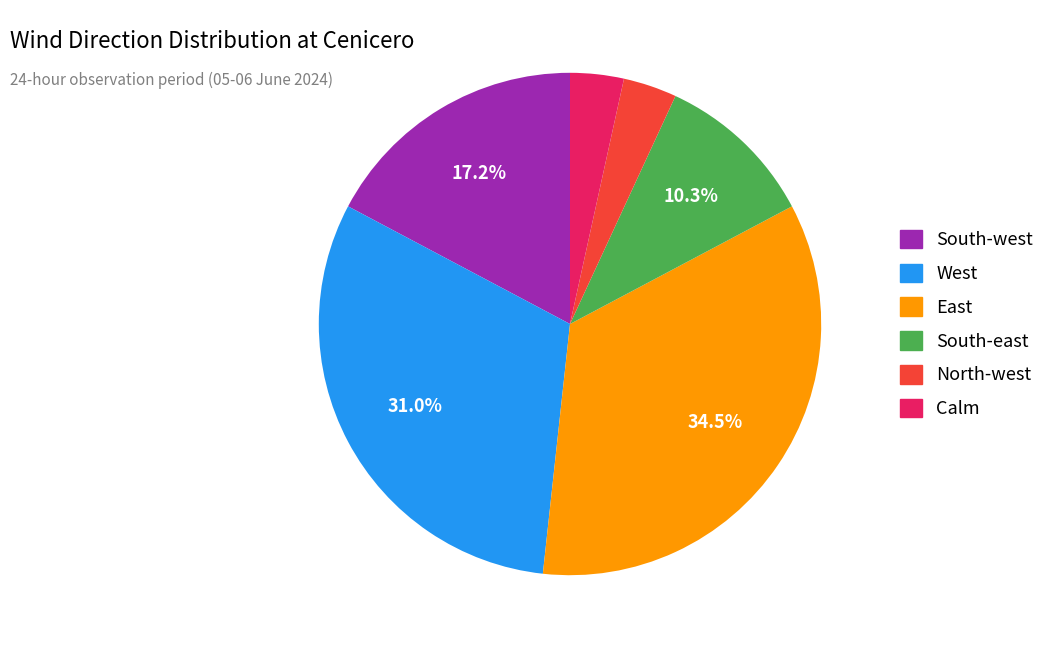

To the nearest percent, what is the combined percentage of Calm and South-east?

14%